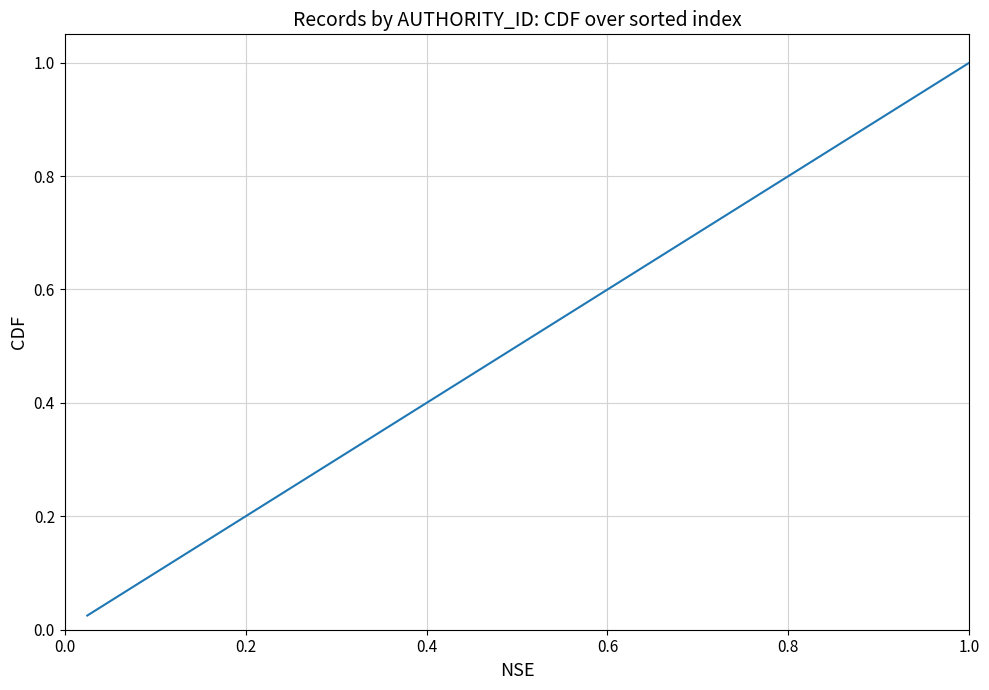

What is the greatest value displayed?

1.0